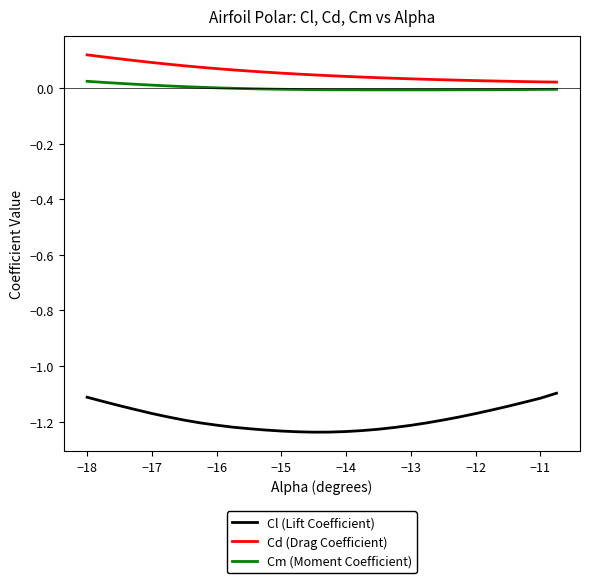

True or false: Cm (Moment Coefficient) and Cl (Lift Coefficient) intersect in this chart.

False